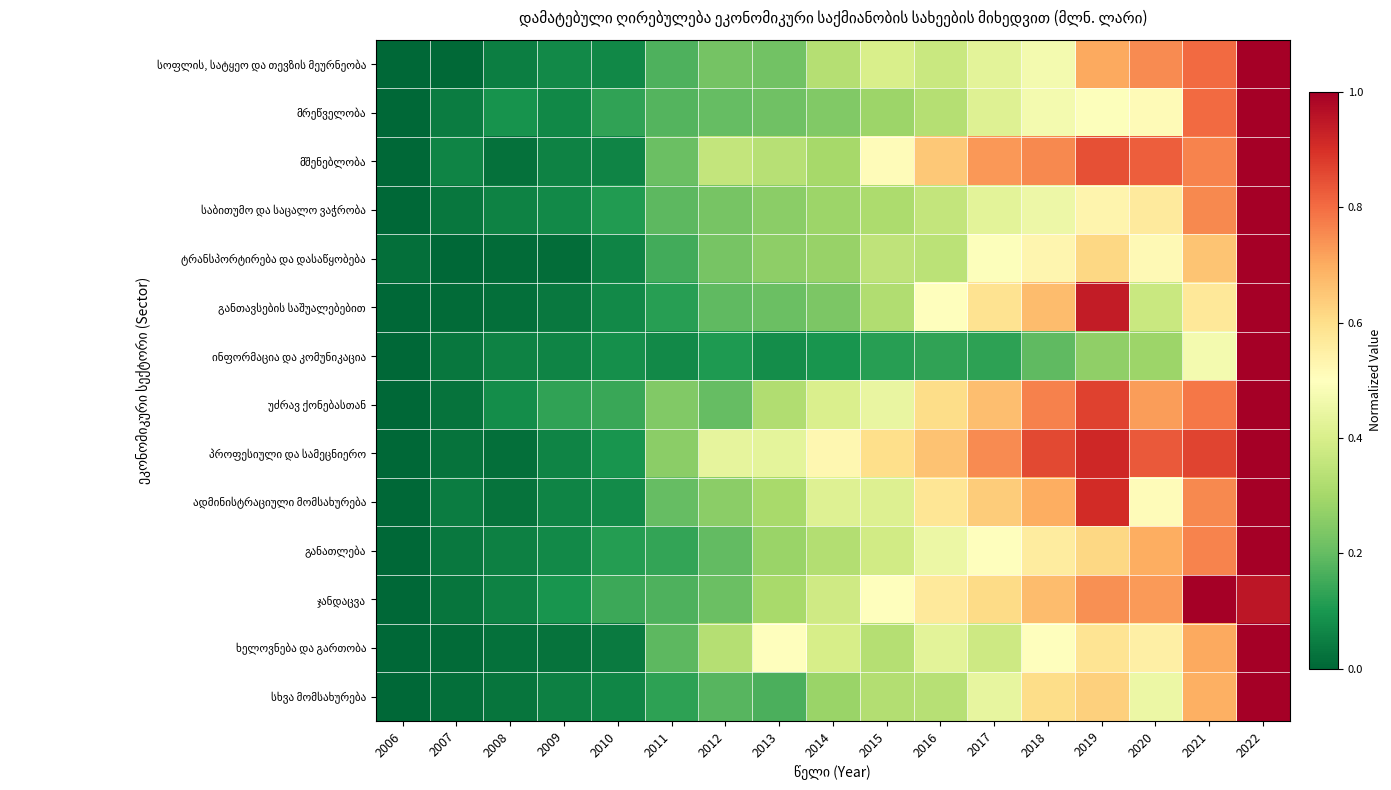

What is the greatest value displayed?

1.0